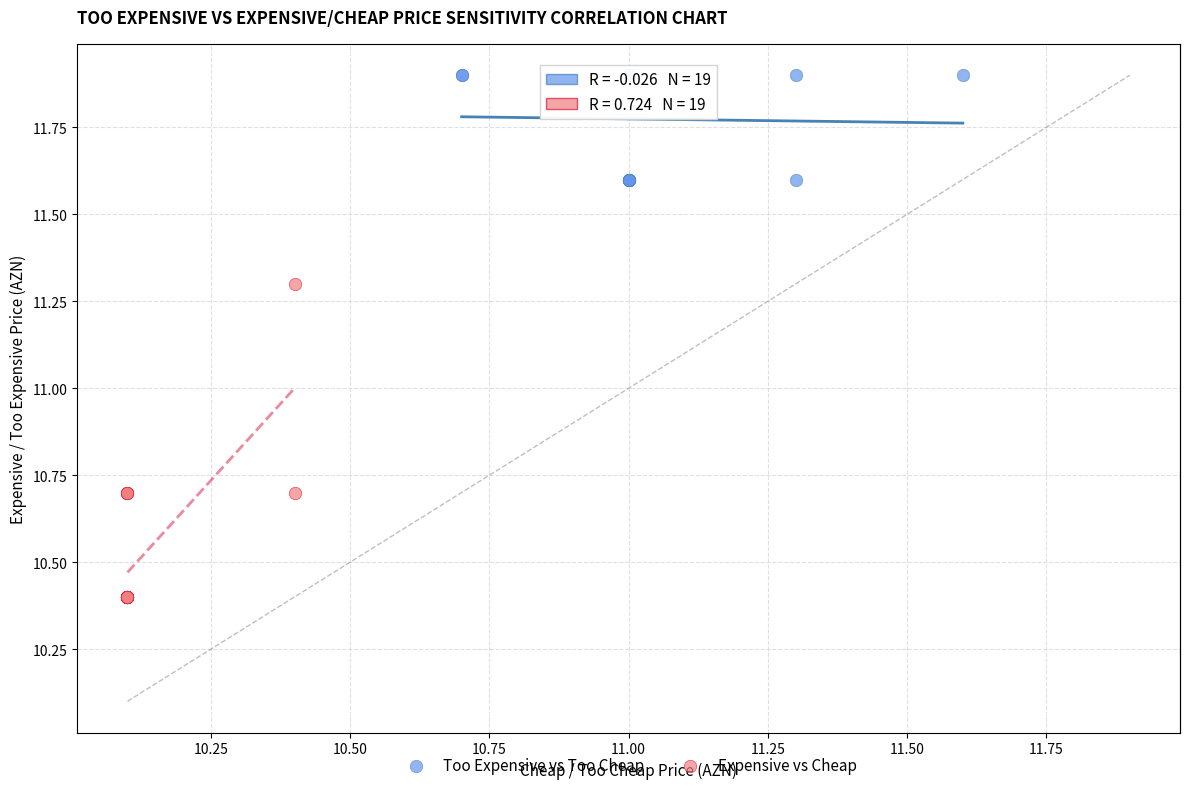

Which series contains the lowest Y value?

Expensive vs Cheap